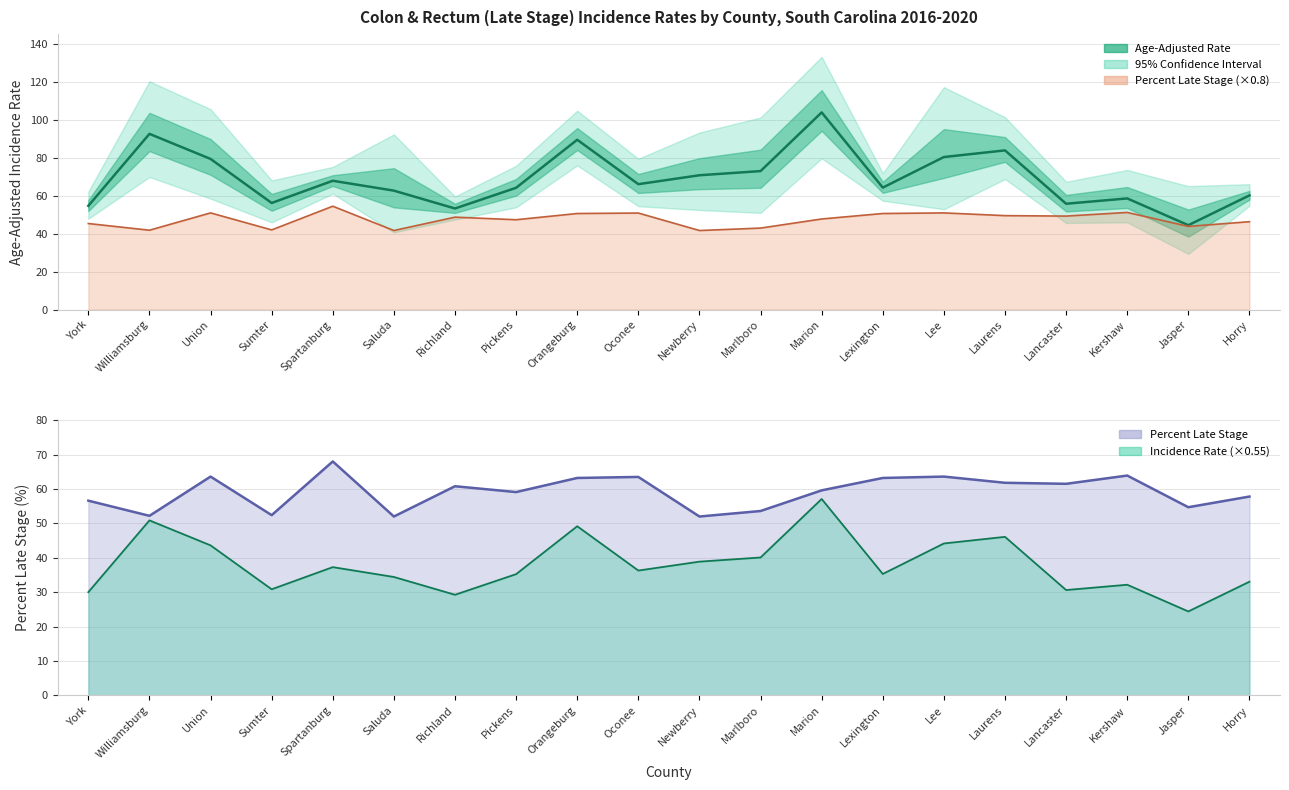

Which series changed the most between Williamsburg and Richland?

Age-Adjusted Rate